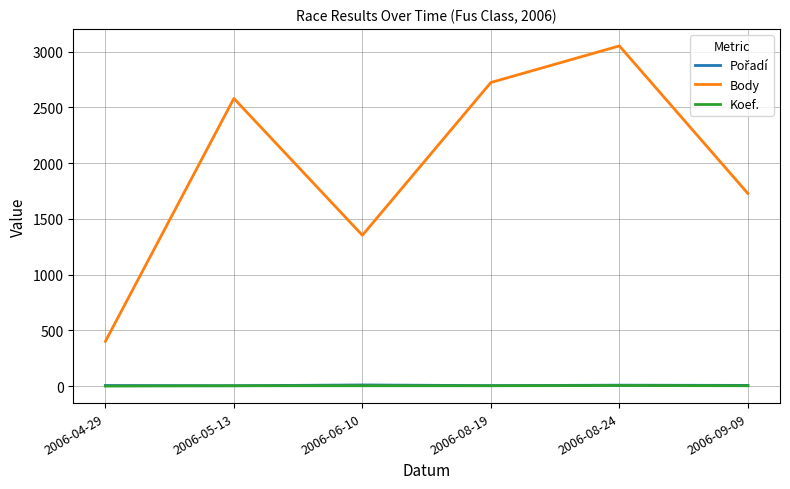

At which label does Body reach its peak?

2006-08-24